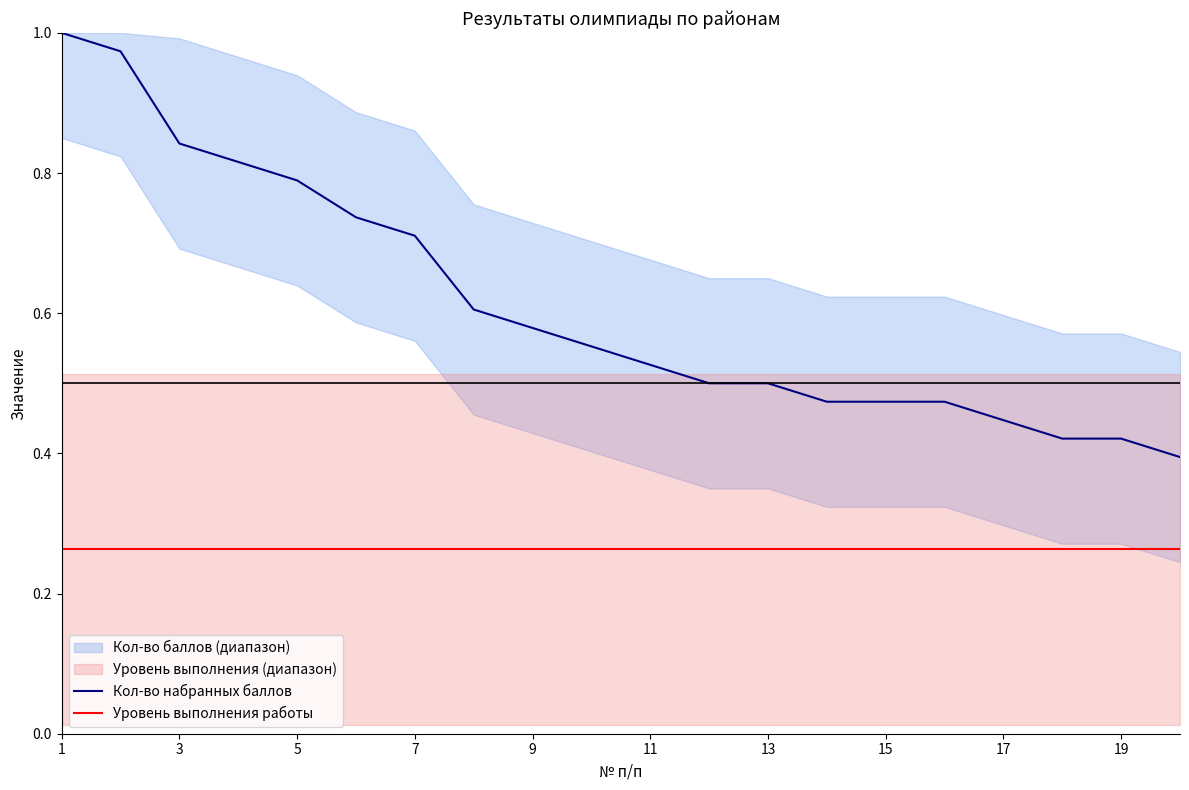

True or false: Кол-во набранных баллов and Уровень выполнения работы cross at least once.

False